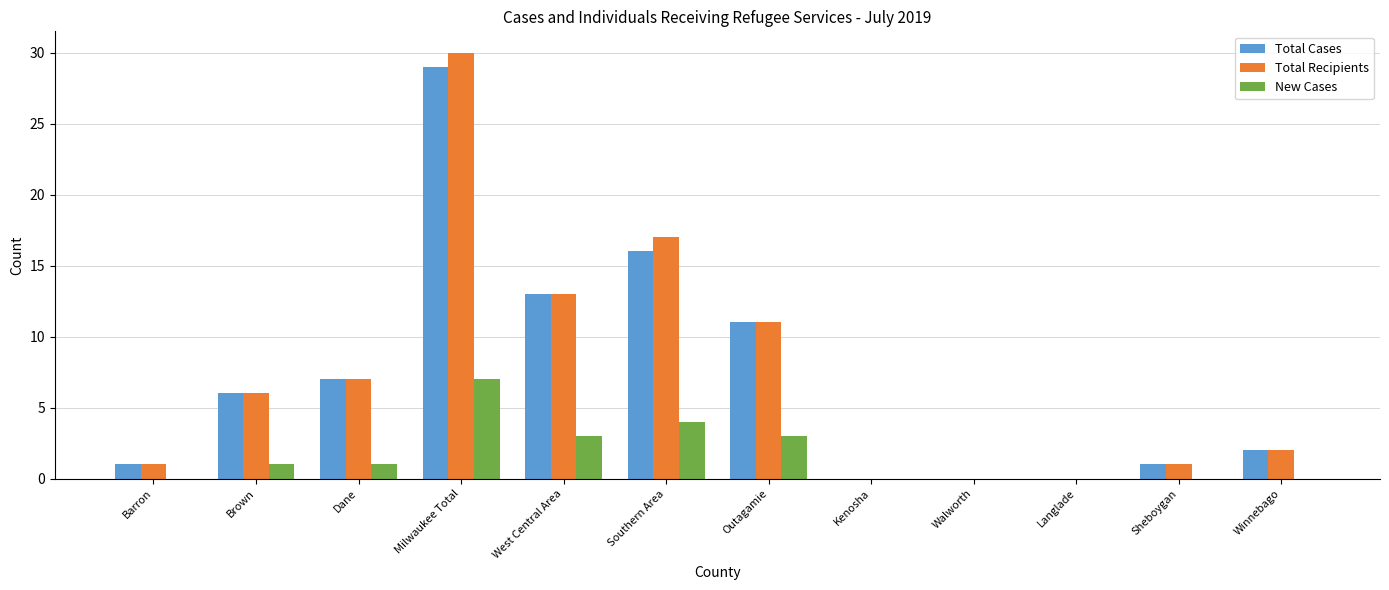

Is it true that Total Recipients equals 16 at Langlade?

False